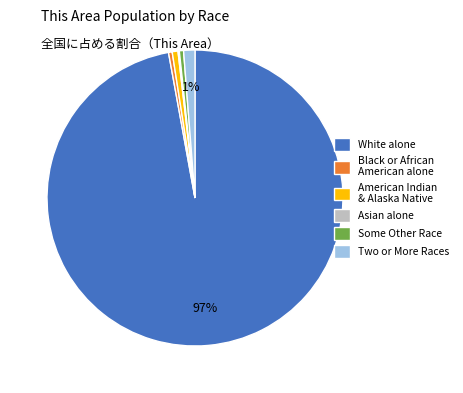

To the nearest percent, what is the average slice percentage?

17%